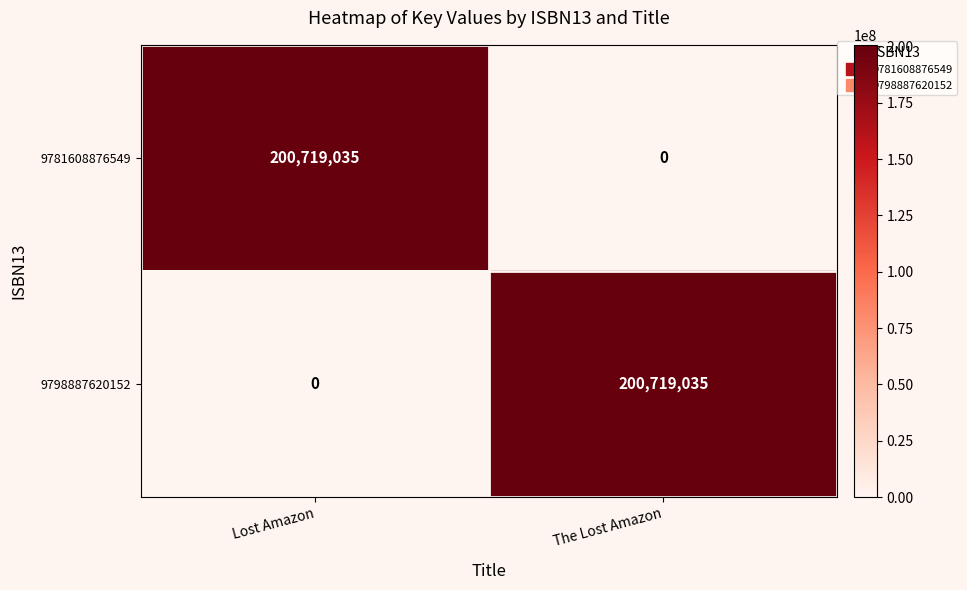

The value of 9798887620152 at The Lost Amazon is 200719035. True or false?

True